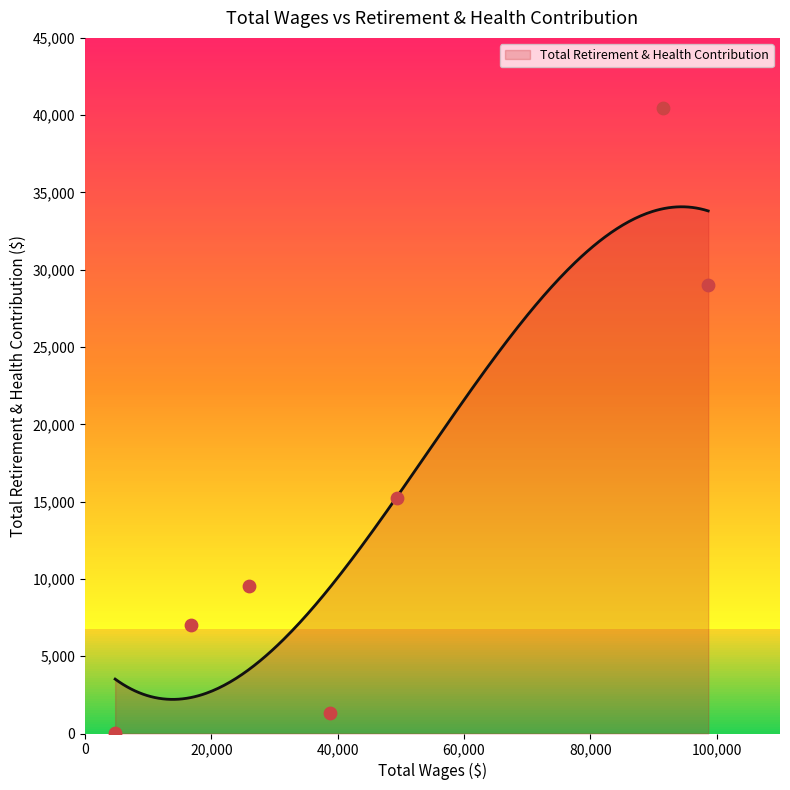

What is the change in value from 91524.0 to 25972.0?

-30928